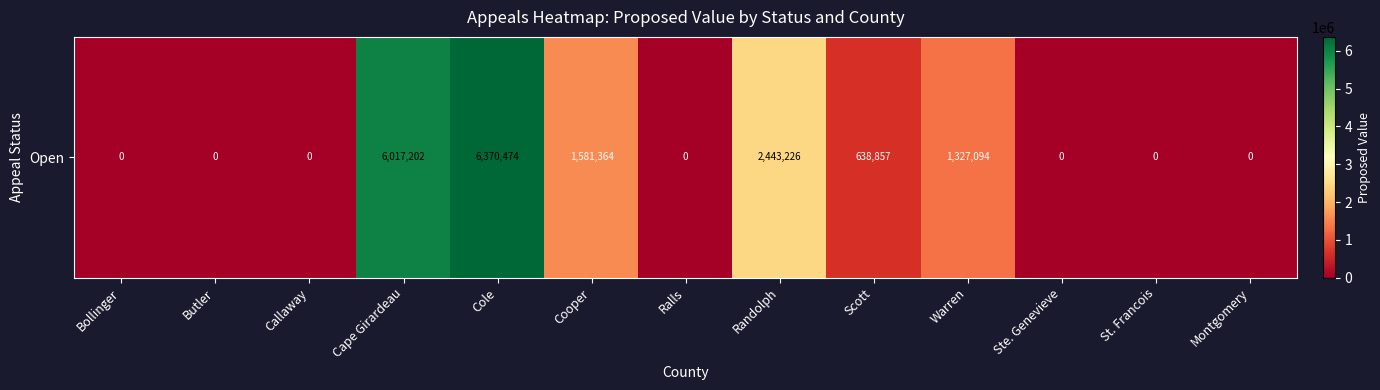

Reading left to right, extract all data points from this chart.

Bollinger=0	Butler=0	Callaway=0	Cape Girardeau=6017202	Cole=6370474	Cooper=1581364	Ralls=0	Randolph=2443226	Scott=638857	Warren=1327094	Ste. Genevieve=0	St. Francois=0	Montgomery=0